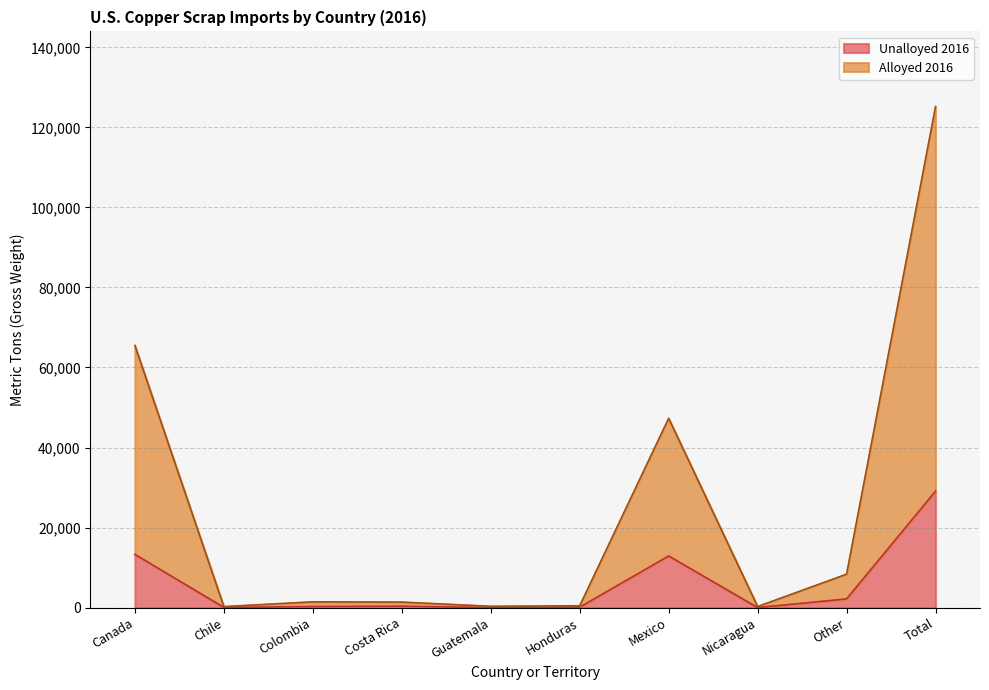

True or false: Unalloyed 2016 and Alloyed 2016 intersect in this chart.

False